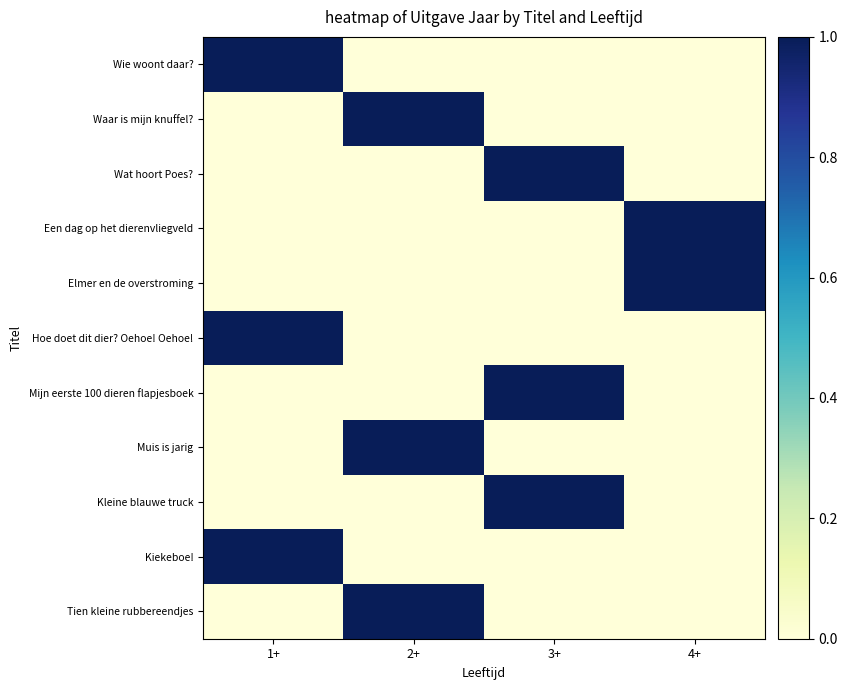

At how many categories does at least one series exceed 0?

4